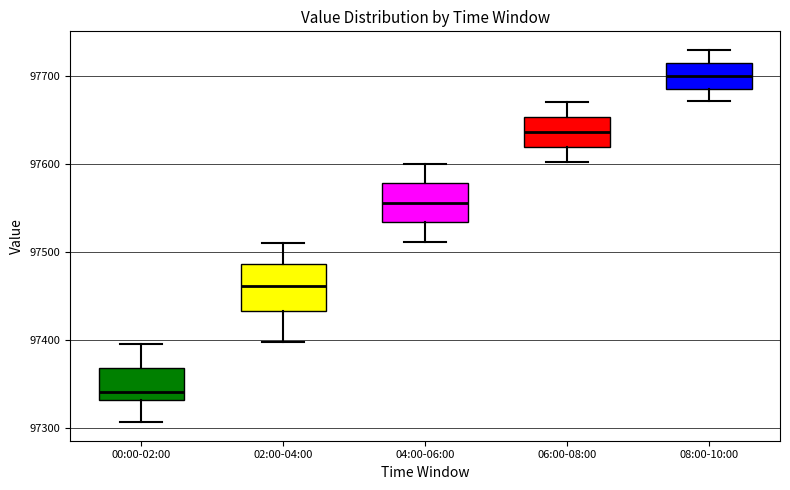

Which box has the lowest median line?

00:00-02:00